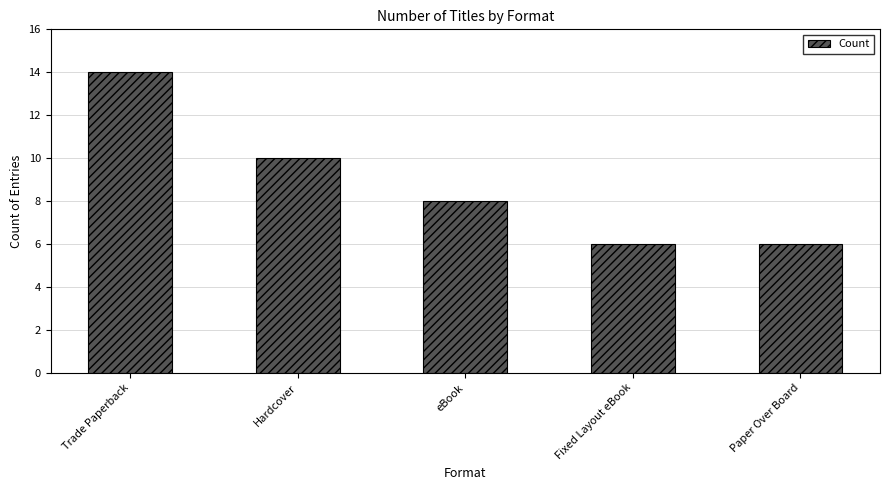

How many categories are shown in the chart?

5